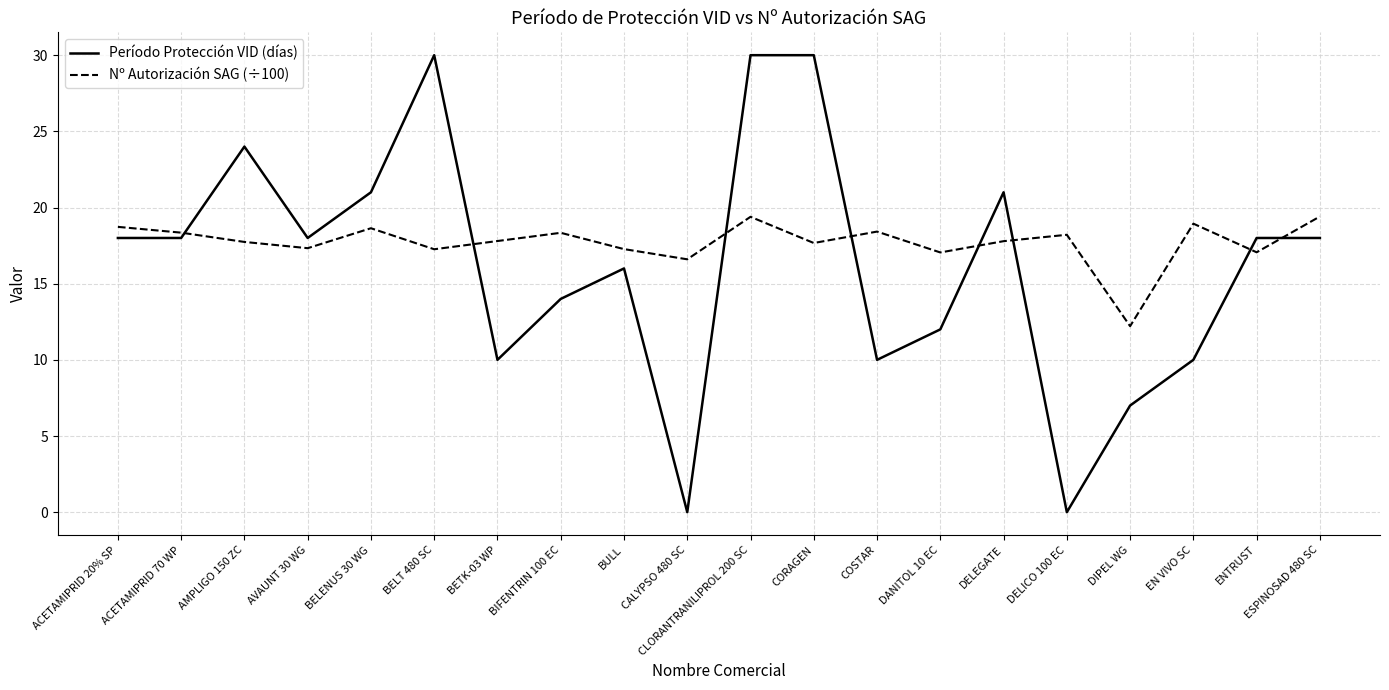

What is the difference between the Período Protección VID (días) values at ACETAMIPRID 70 WP and COSTAR?

8.0